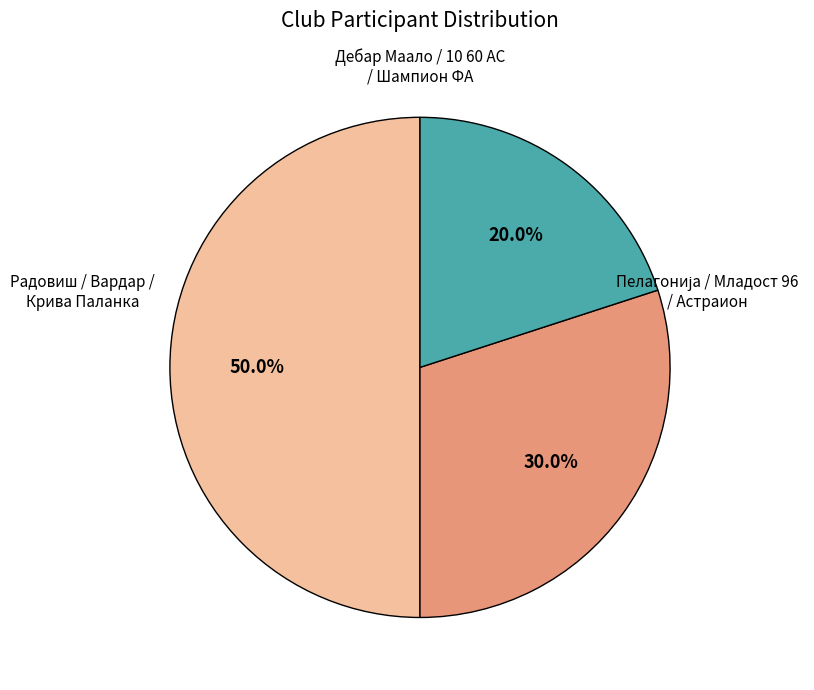

To the nearest percent, what is the difference between the largest and smallest slice percentages?

30%